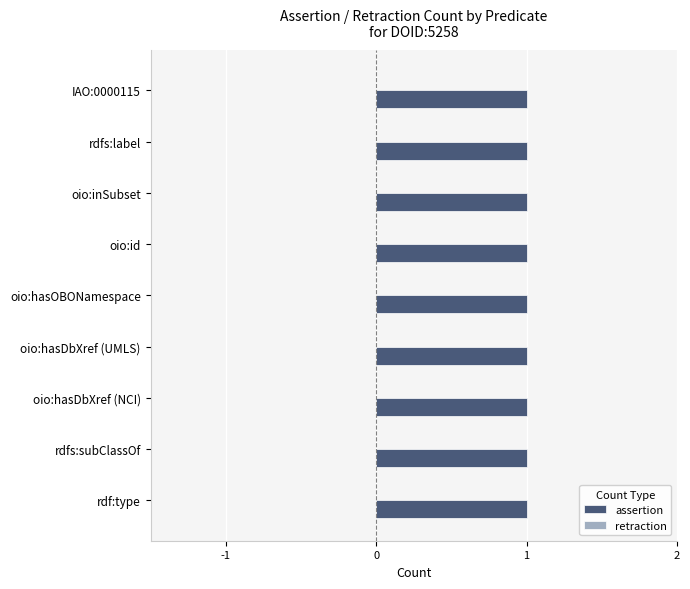

How many groups of bars are there?

9